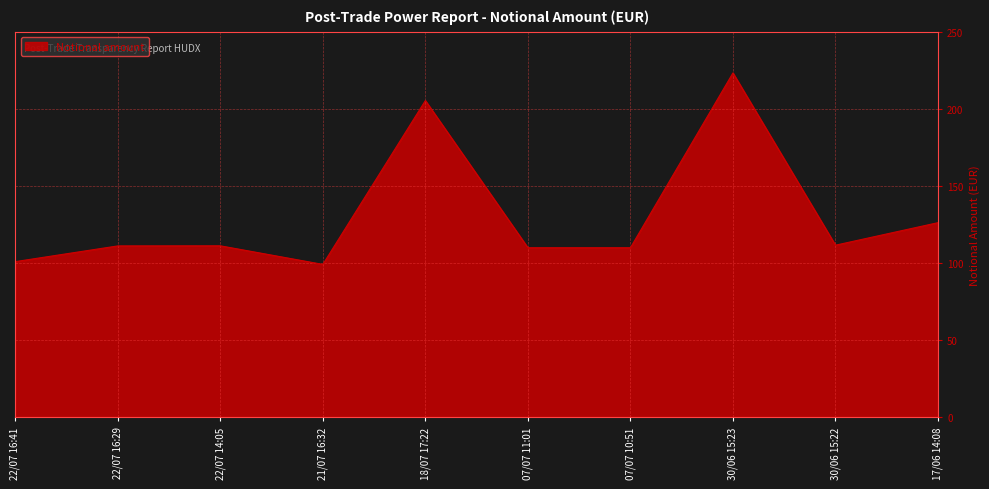

What is the sum of all values?

1309.2